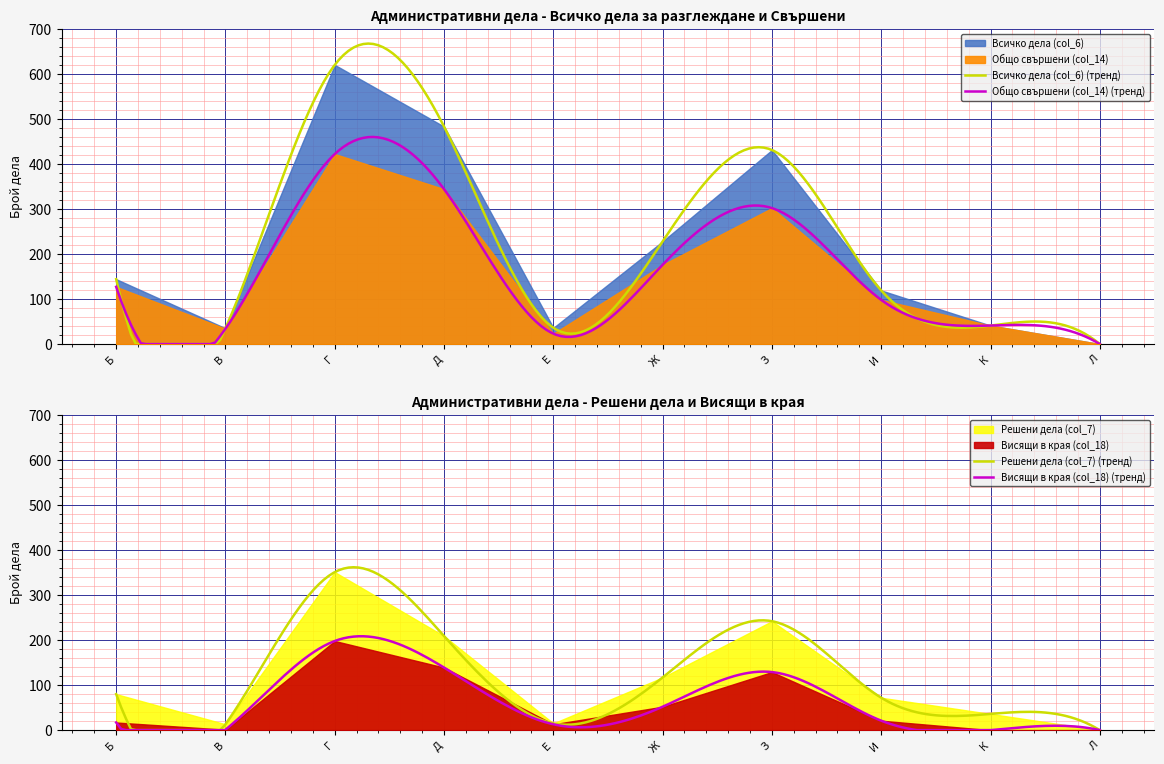

Where does the Решени дела (col_7) series first go above 80?

Г